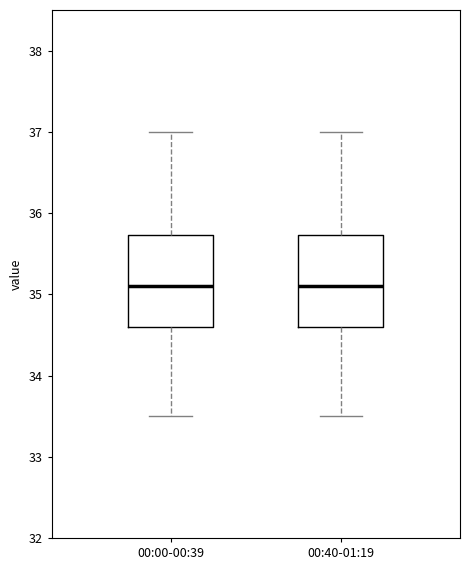

Where does the upper whisker of the box for 00:00-00:39 end on the y-axis? The values are not printed on the chart, so give them approximately, as read against the axis.

37.0